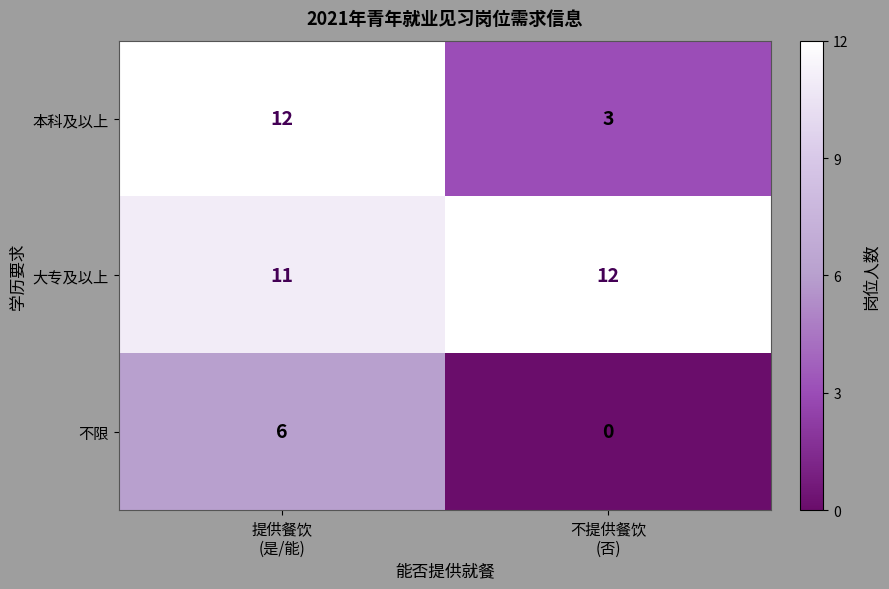

What is the spread (max minus min) of values at 不提供餐饮
(否)?

12